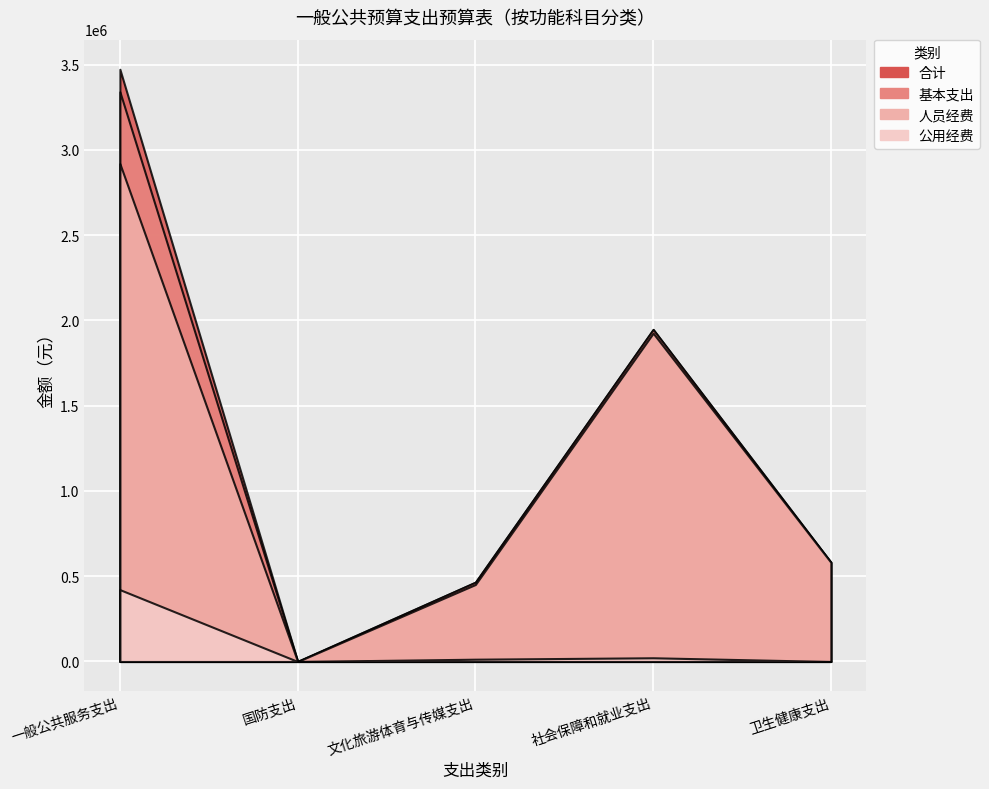

Reading left to right, extract all data points from this chart.

合计: 一般公共服务支出=3473159.1	国防支出=1000.0	文化旅游体育与传媒支出=465106.4	社会保障和就业支出=1947432.4	卫生健康支出=581739.7
基本支出: 一般公共服务支出=3340929.1	国防支出=0.0	文化旅游体育与传媒支出=465106.4	社会保障和就业支出=1947432.4	卫生健康支出=581739.7
人员经费: 一般公共服务支出=2919521.0	国防支出=0.0	文化旅游体育与传媒支出=451616.6	社会保障和就业支出=1925633.9	卫生健康支出=581739.7
公用经费: 一般公共服务支出=421408.1	国防支出=0.0	文化旅游体育与传媒支出=13489.8	社会保障和就业支出=21798.6	卫生健康支出=0.0